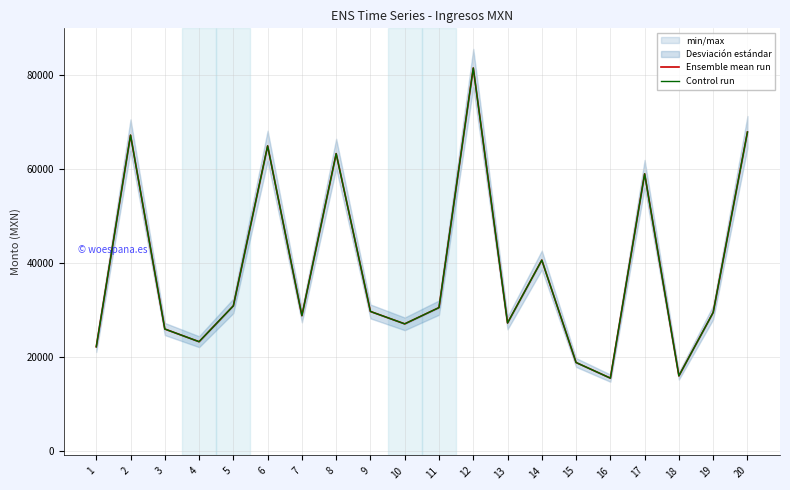

Is the value of Ensemble mean run at 20 greater than the value of Control run at 14?

Yes